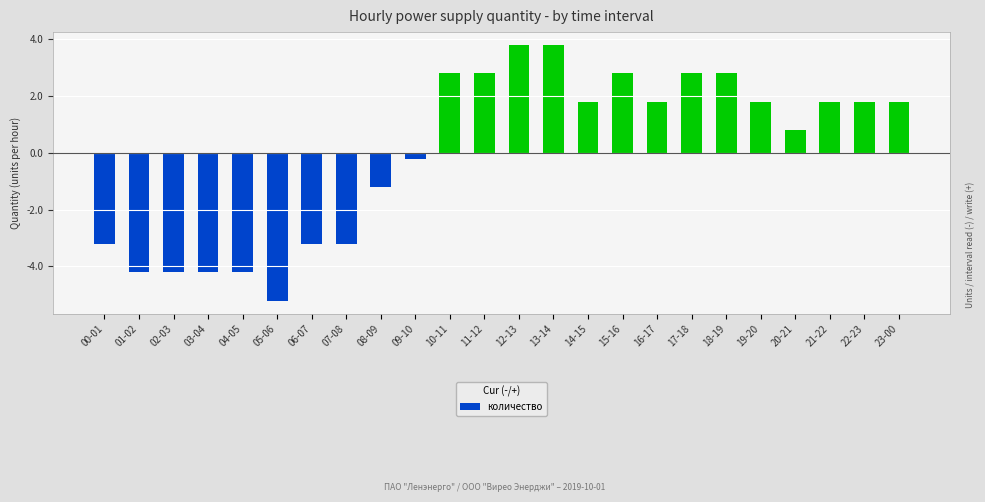

The chart shows a value of -1.2 at 08-09. True or false?

True